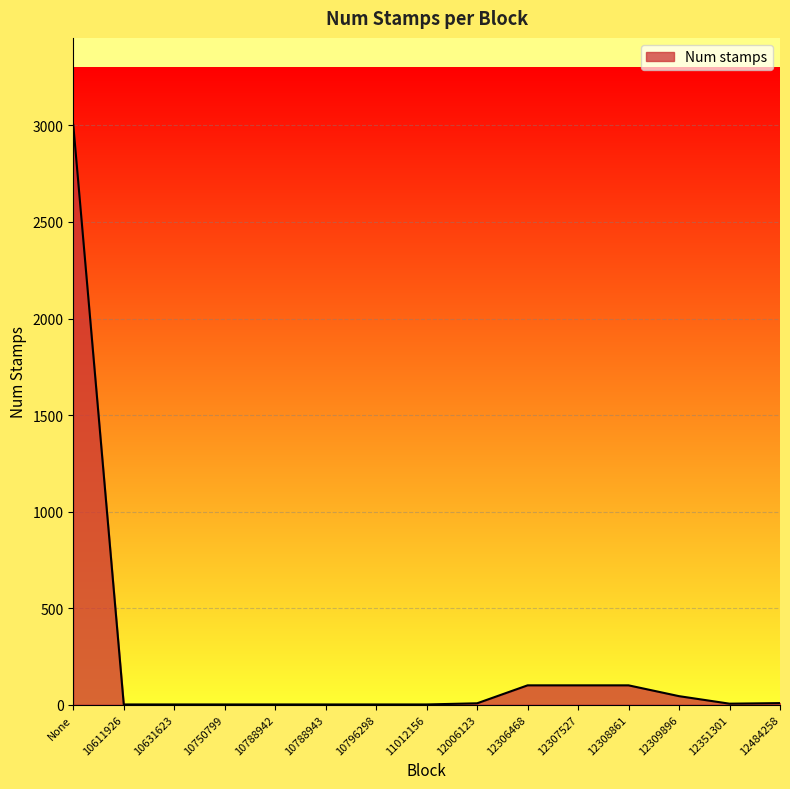

What is the ratio of the value at None to the value at 12484258?

375.4